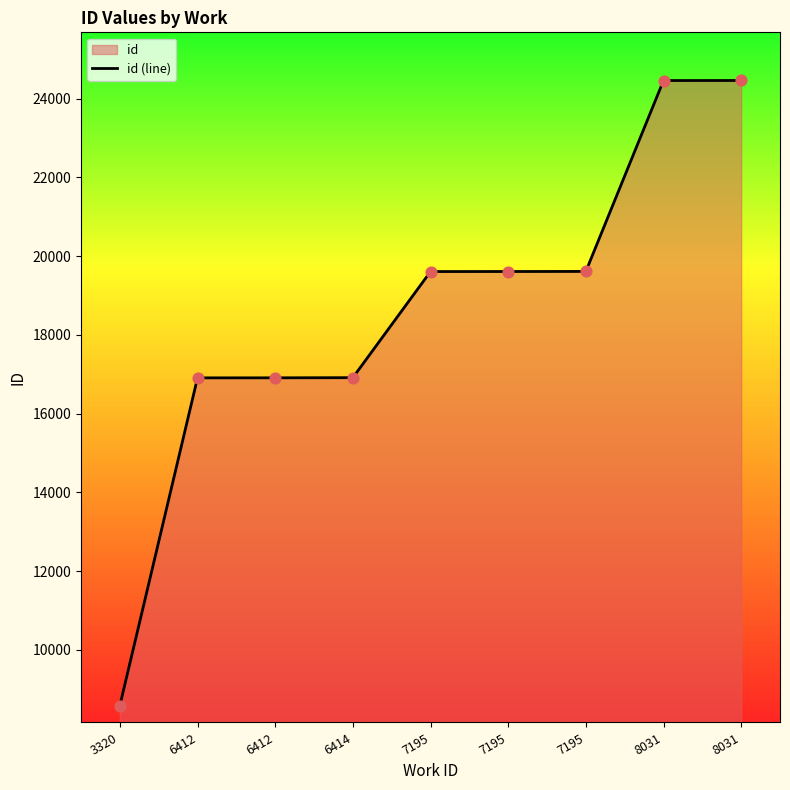

Between 6412 and 8031, which is larger?

8031